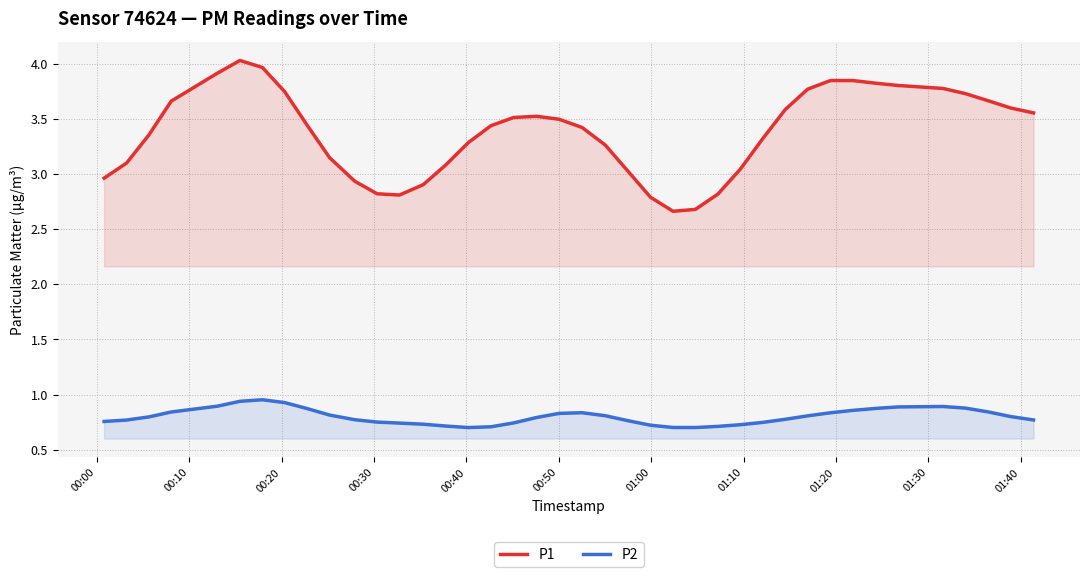

Rank the series by their average value, from lowest to highest.

P2, P1